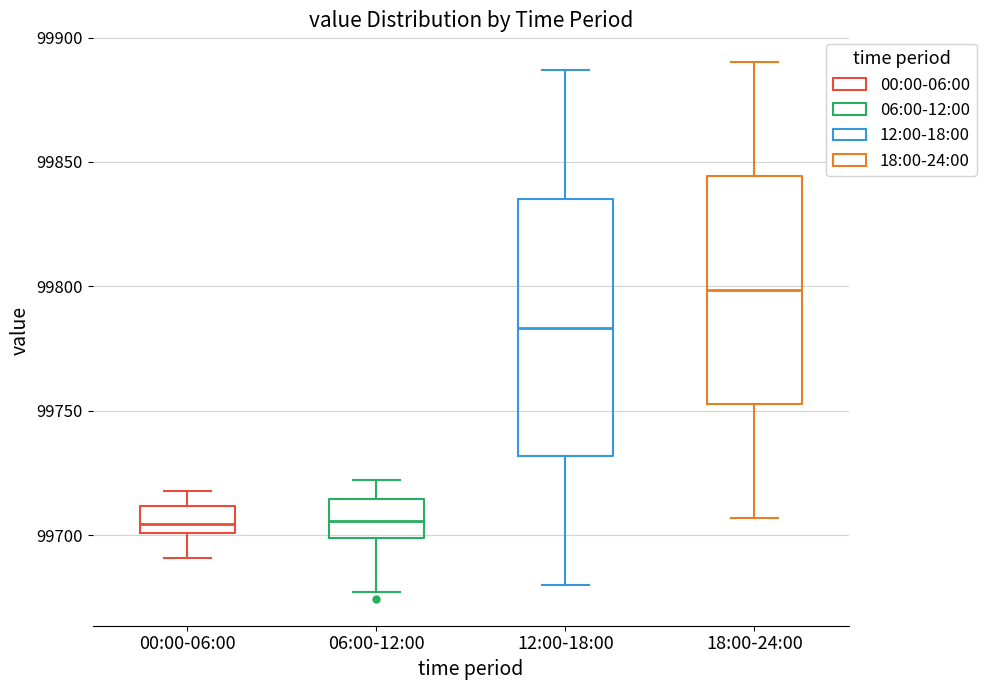

Reading left to right, transcribe this box plot: for each box, give where its median line is, the range the box spans, and where its two whiskers end, as read against the y-axis. The values are not printed on the chart, so give them approximately, as read against the axis.

00:00-06:00: median 99705, box 99700 to 99710, whiskers 99690 to 99720
06:00-12:00: median 99705, box 99700 to 99715, whiskers 99675 to 99720
12:00-18:00: median 99785, box 99730 to 99835, whiskers 99680 to 99885
18:00-24:00: median 99800, box 99755 to 99845, whiskers 99705 to 99890